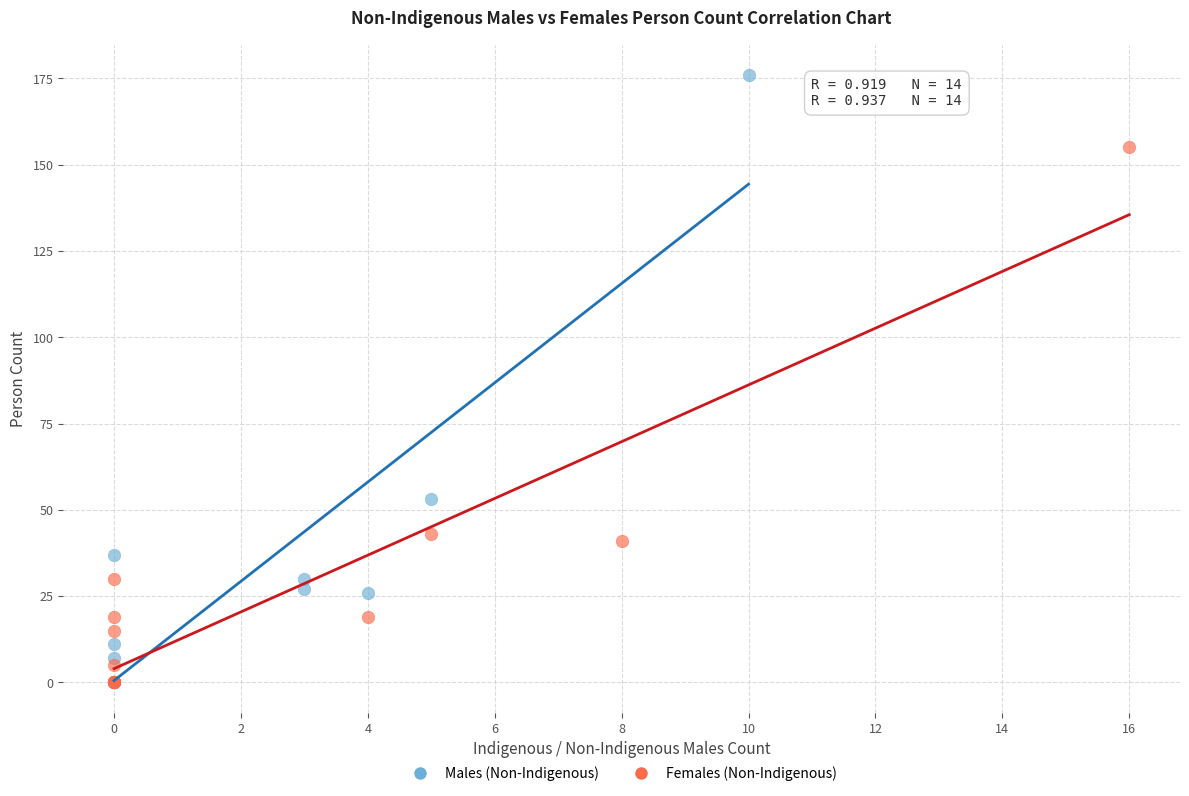

Which series has the widest spread of Y values?

Males (Non-Indigenous)